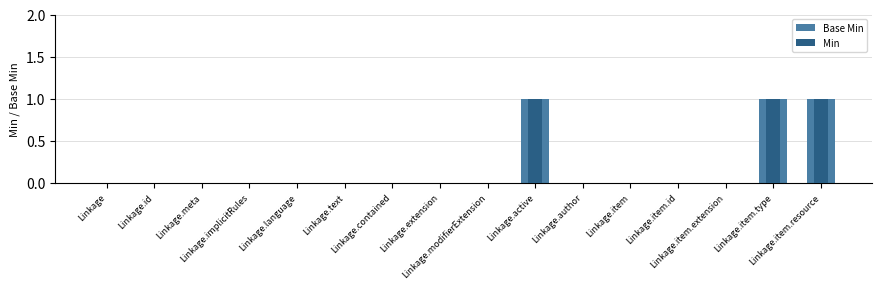

Which category has the lowest value in the Min series?

Linkage